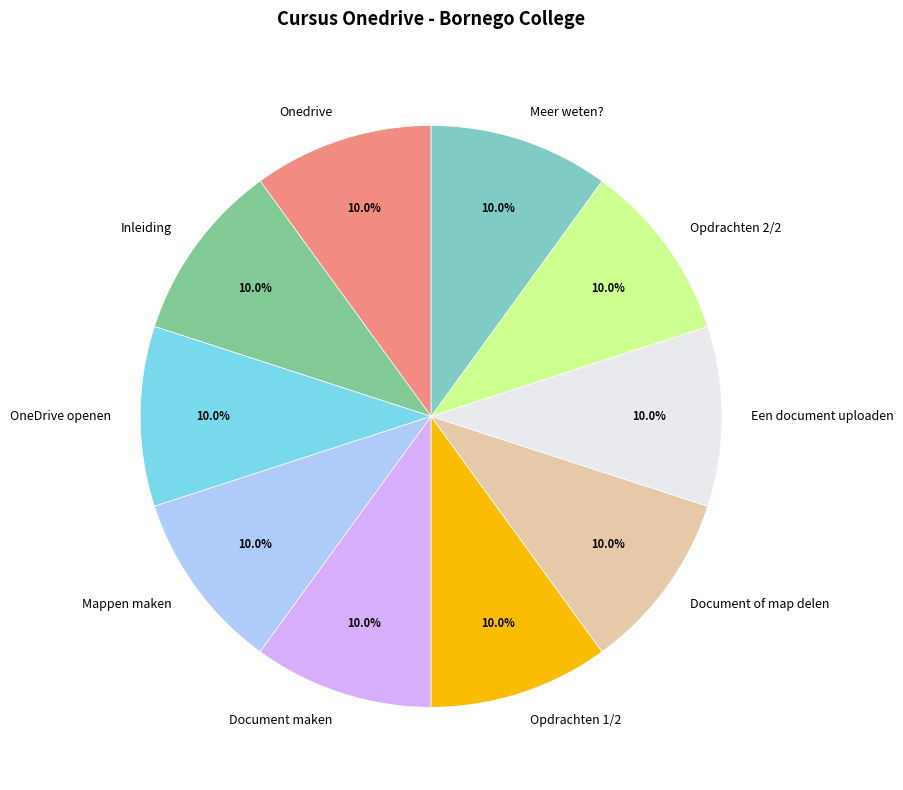

What is the total percentage of Opdrachten 2/2 and Document maken?

20.0%